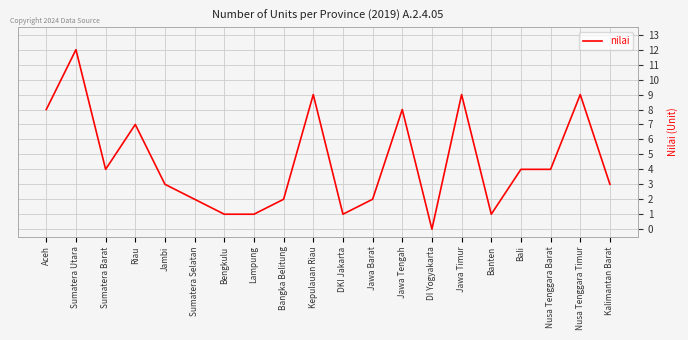

At which label is the value closest to 6?

Riau